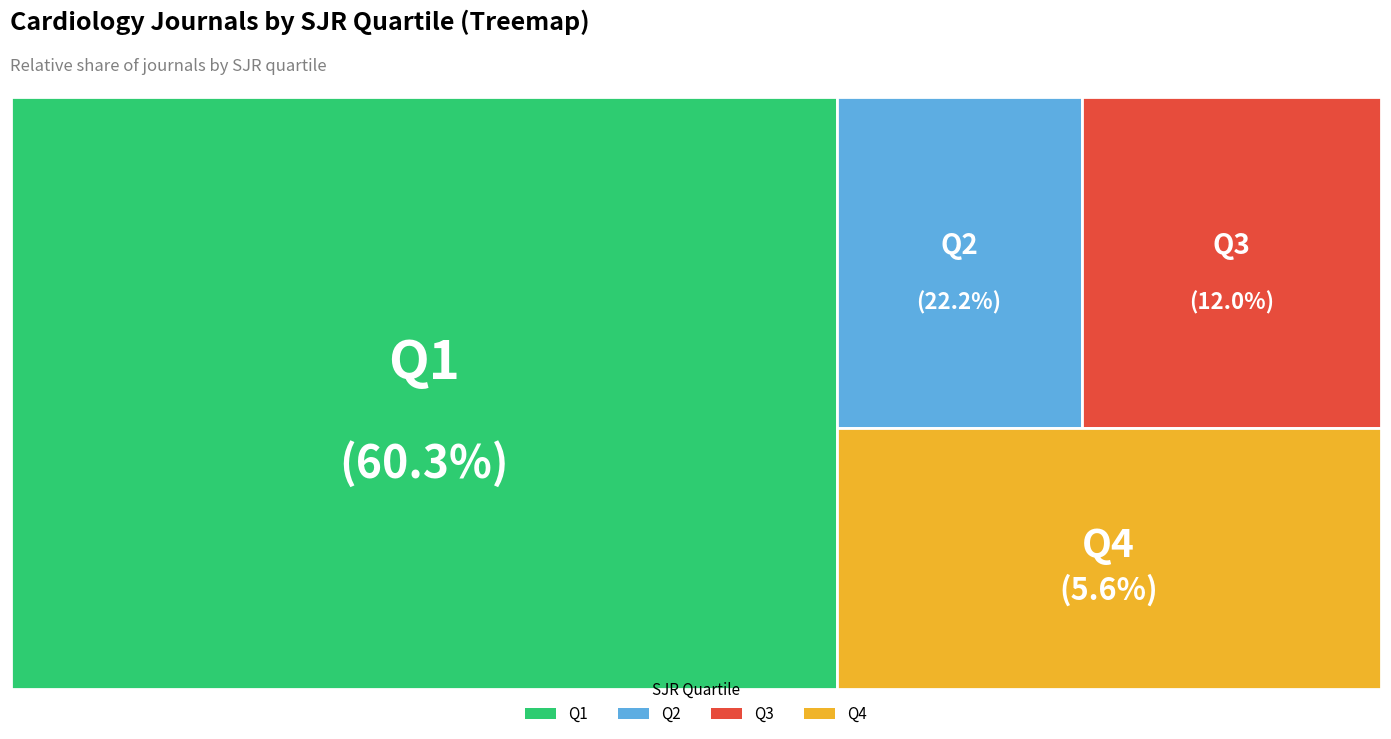

Is Q4 the majority of the pie?

No